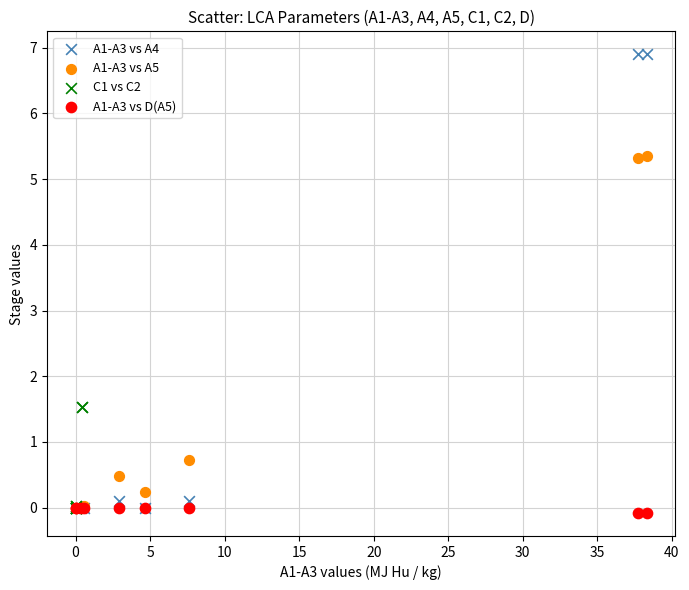

Which series reaches the minimum Y coordinate?

A1-A3 vs D(A5)